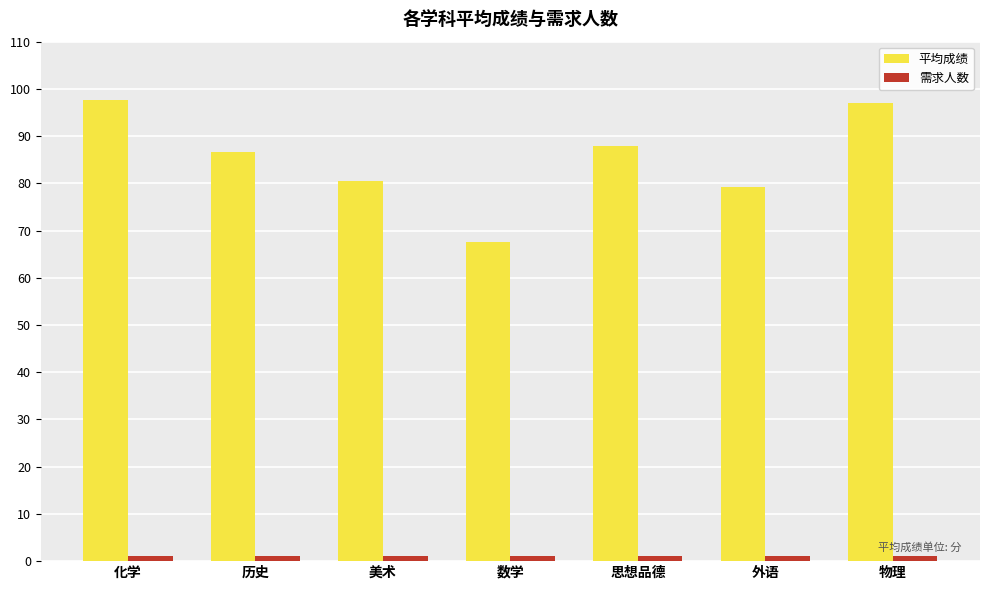

Is it true that 平均成绩 equals 67.6 at 数学?

True